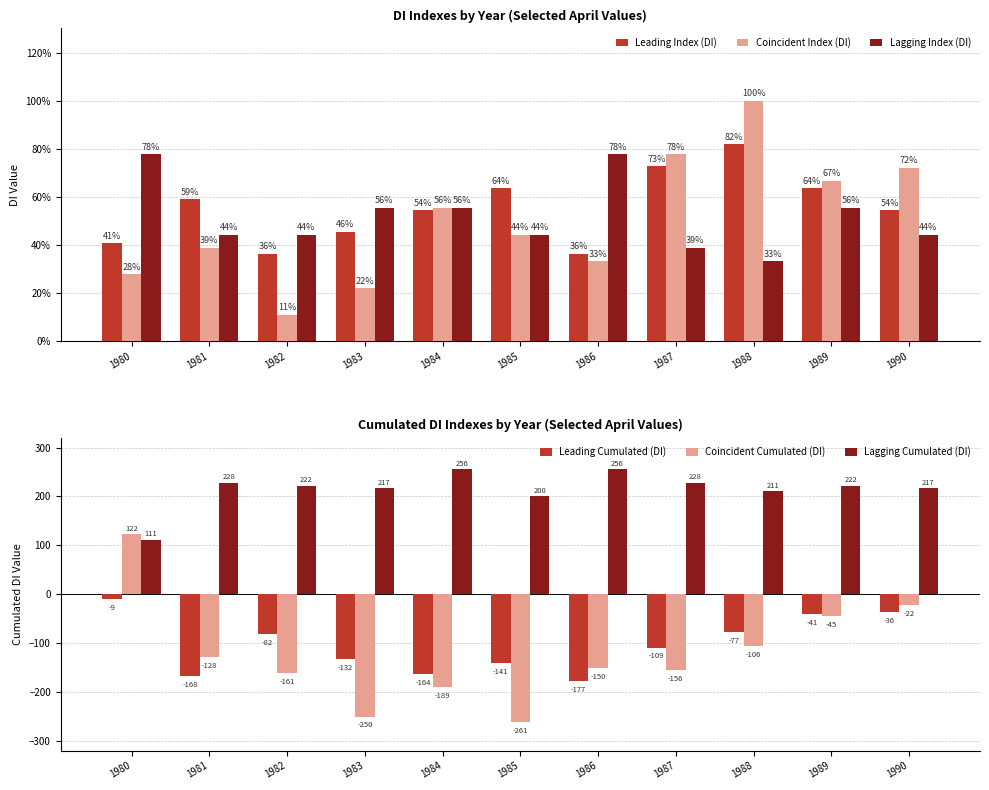

What is the difference between the second highest and minimum values in the Lagging Cumulated (DI) series?

144.5